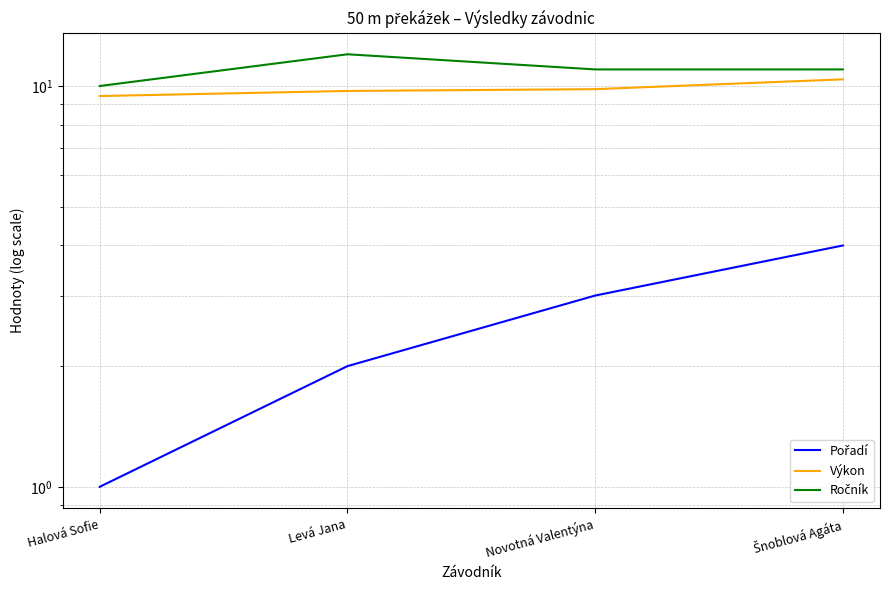

Rank the series at Halová Sofie from lowest to highest value.

Pořadí, Výkon, Ročník